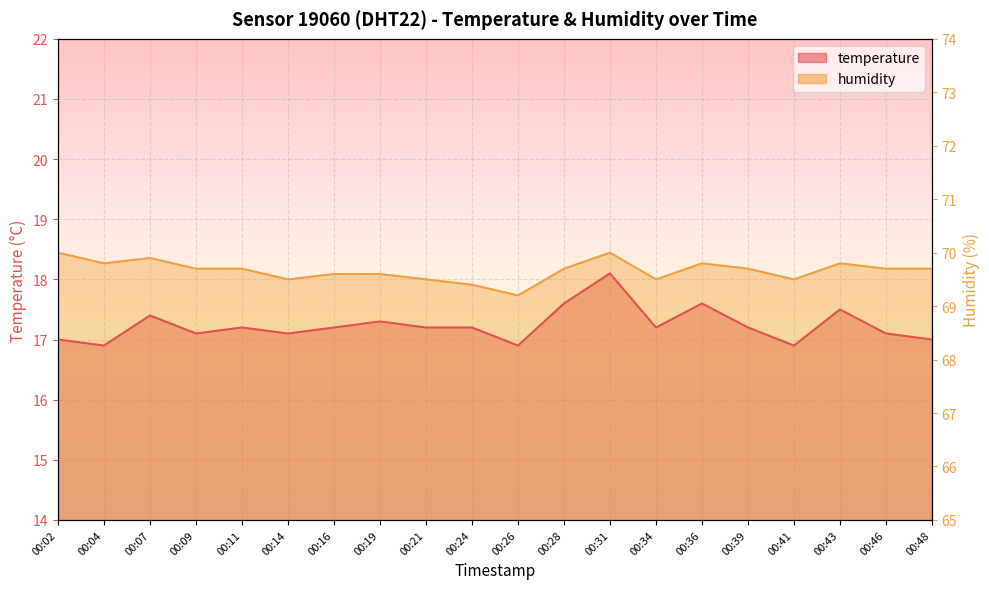

True or false: temperature and humidity cross at least once.

False